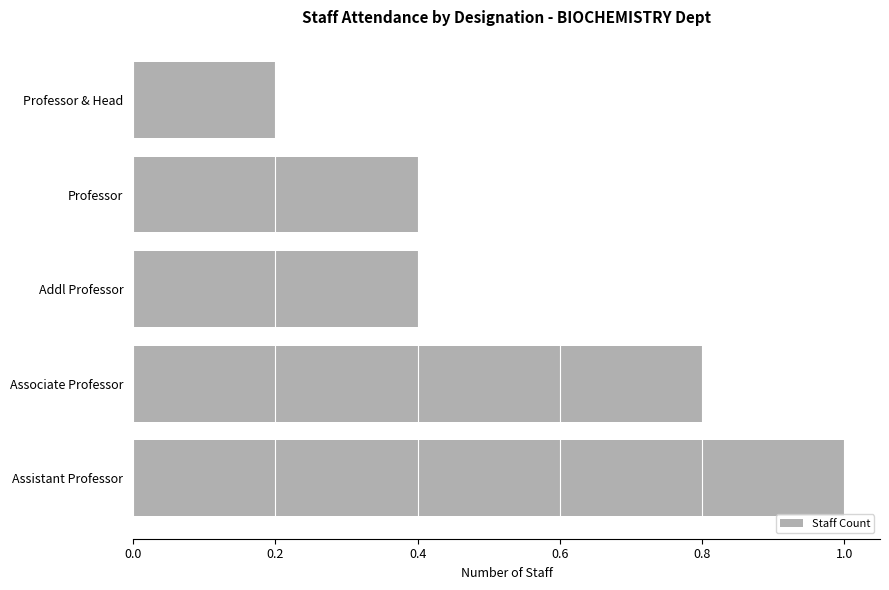

The chart shows a value of 1.5 at Assistant Professor. True or false?

False